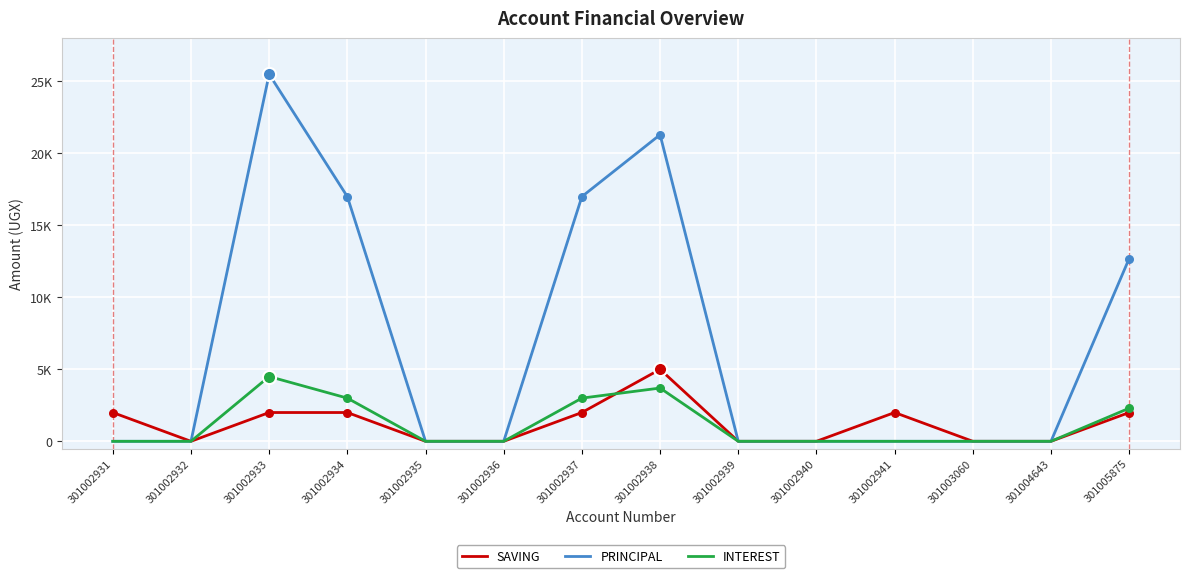

What are all the series names shown in the legend?

SAVING, PRINCIPAL, INTEREST